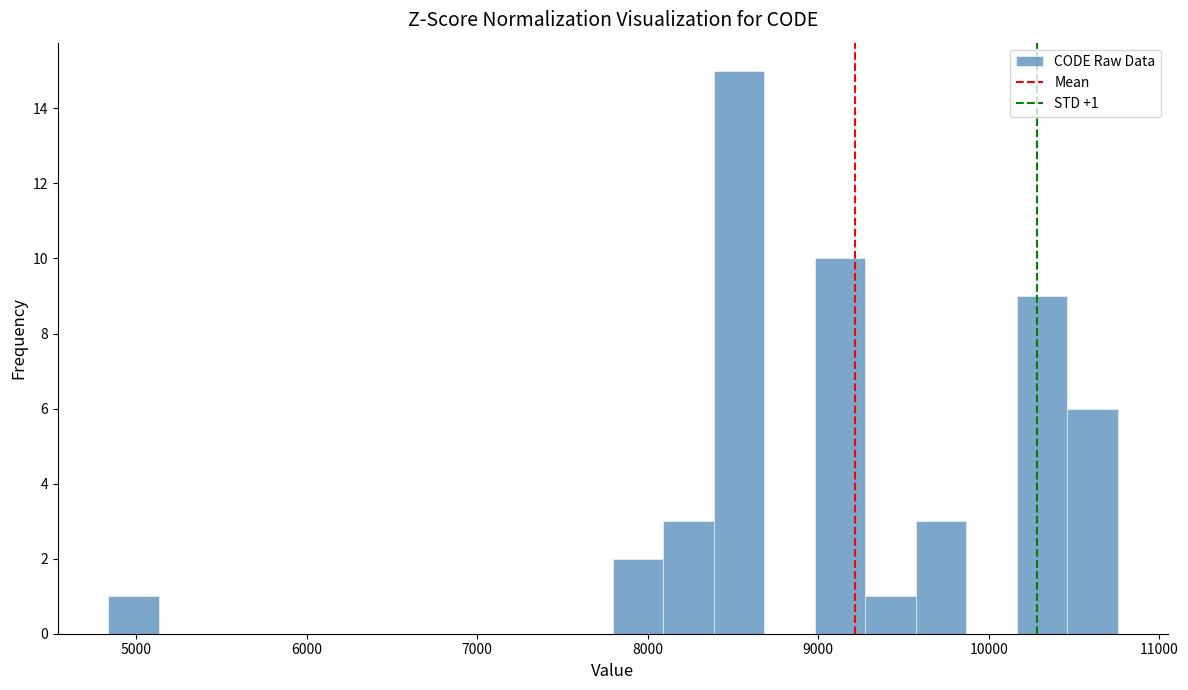

Around what value on the x-axis is the tallest bar? Give the approximate position of its centre, as read against the axis.

8500